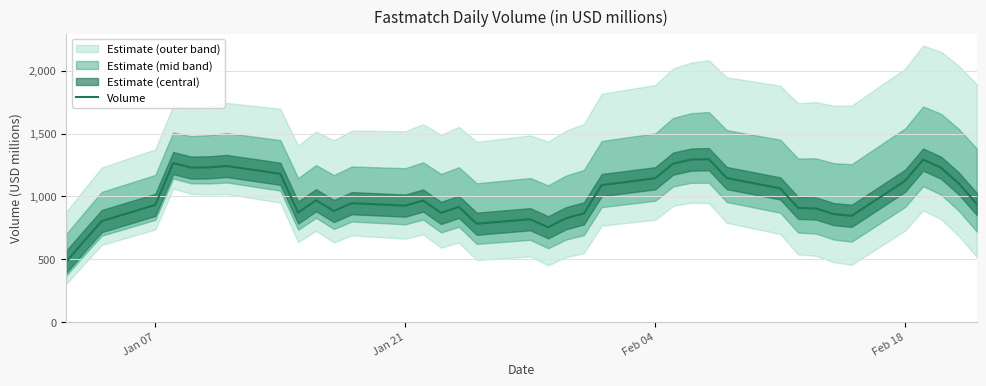

What is the highest value of the Volume series?

1295.9